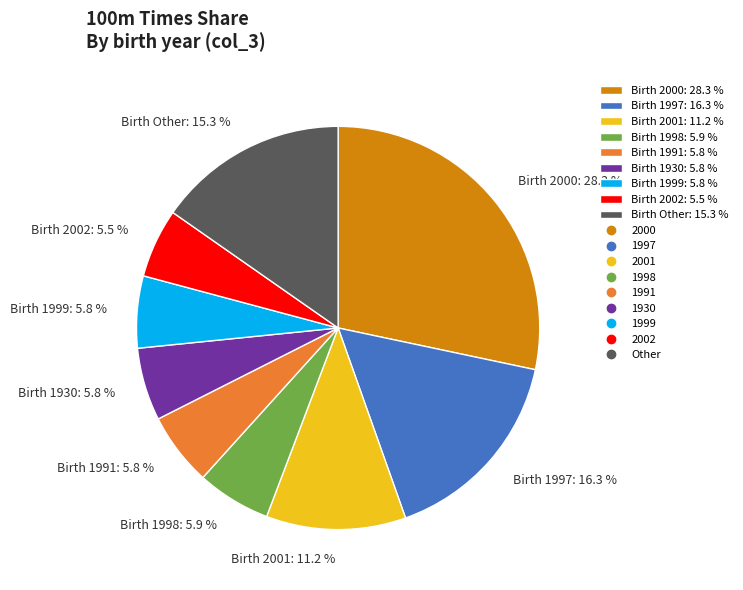

What is the largest slice in the pie chart?

Birth 2000: 28.3 %